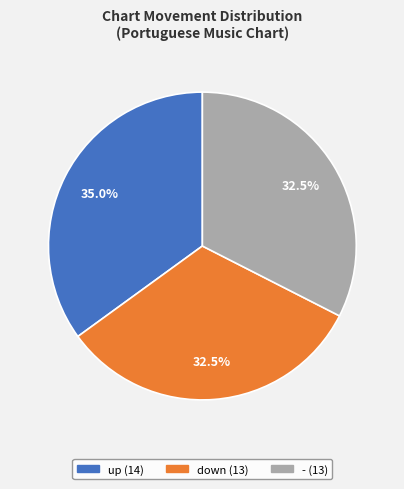

Is down the majority of the pie?

No